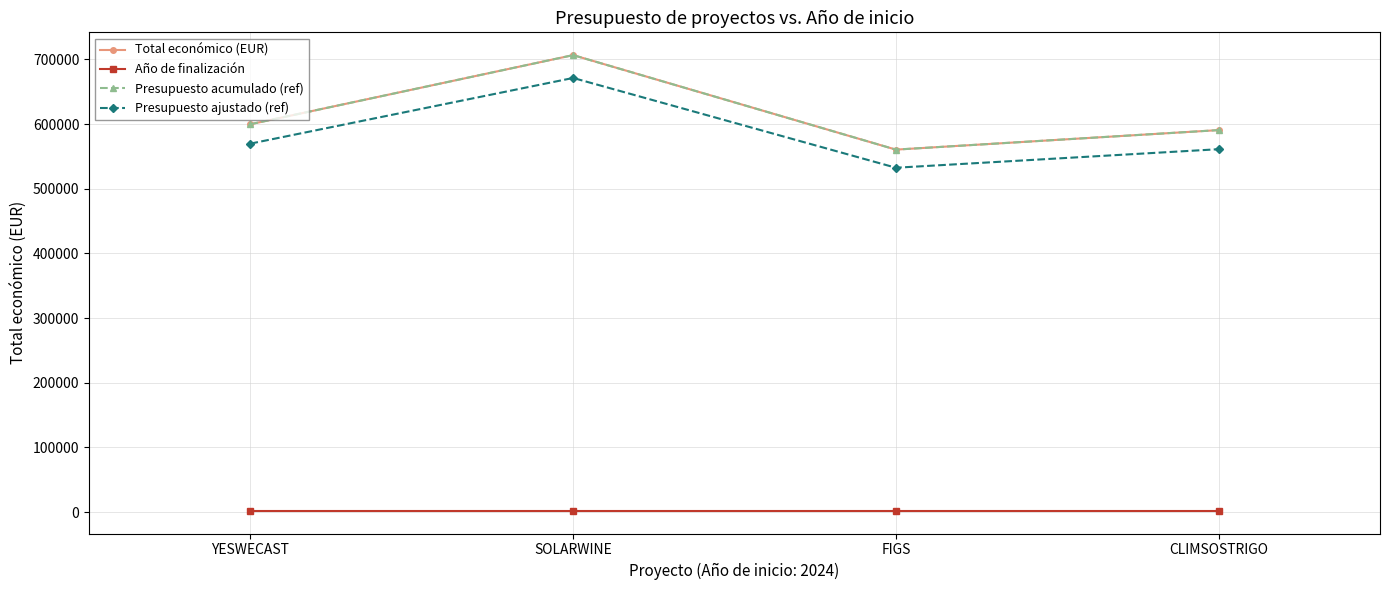

Between SOLARWINE and YESWECAST, which is larger?

SOLARWINE